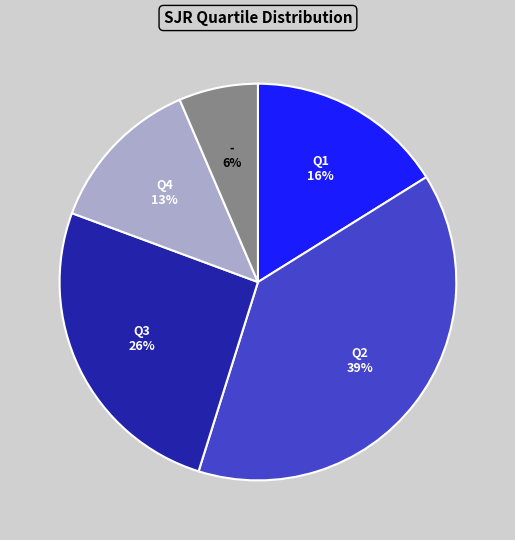

Is there a majority slice in this chart?

No